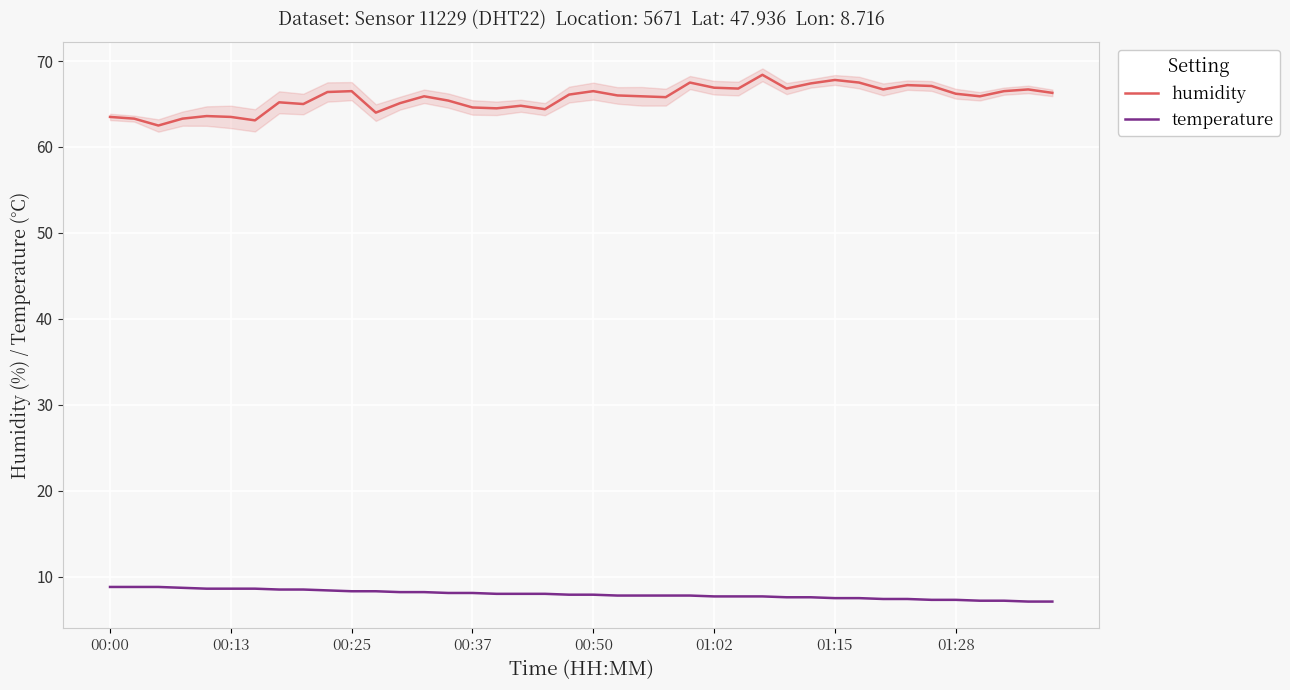

True or false: temperature has a value of 2.9 at 00:25.

False